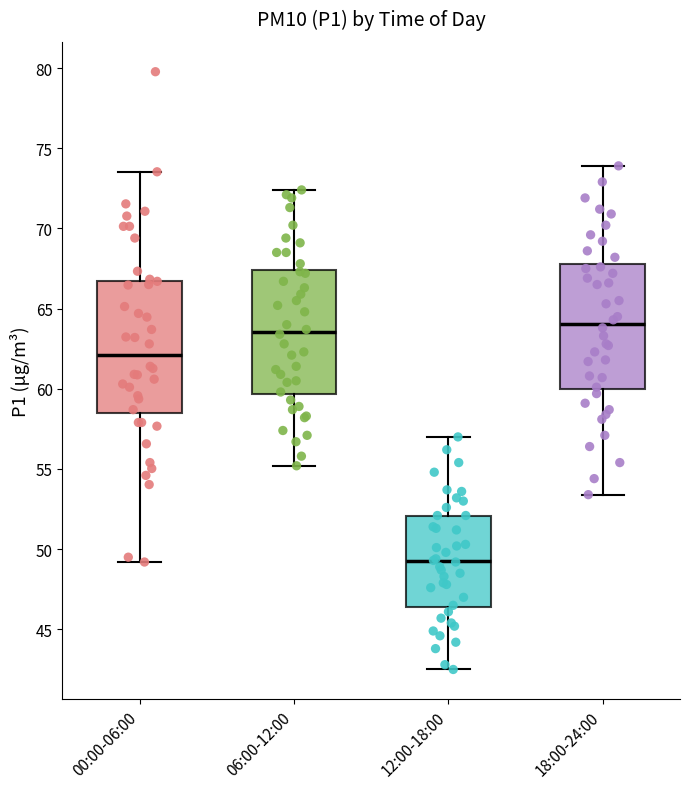

Which box's median line is the highest?

18:00-24:00